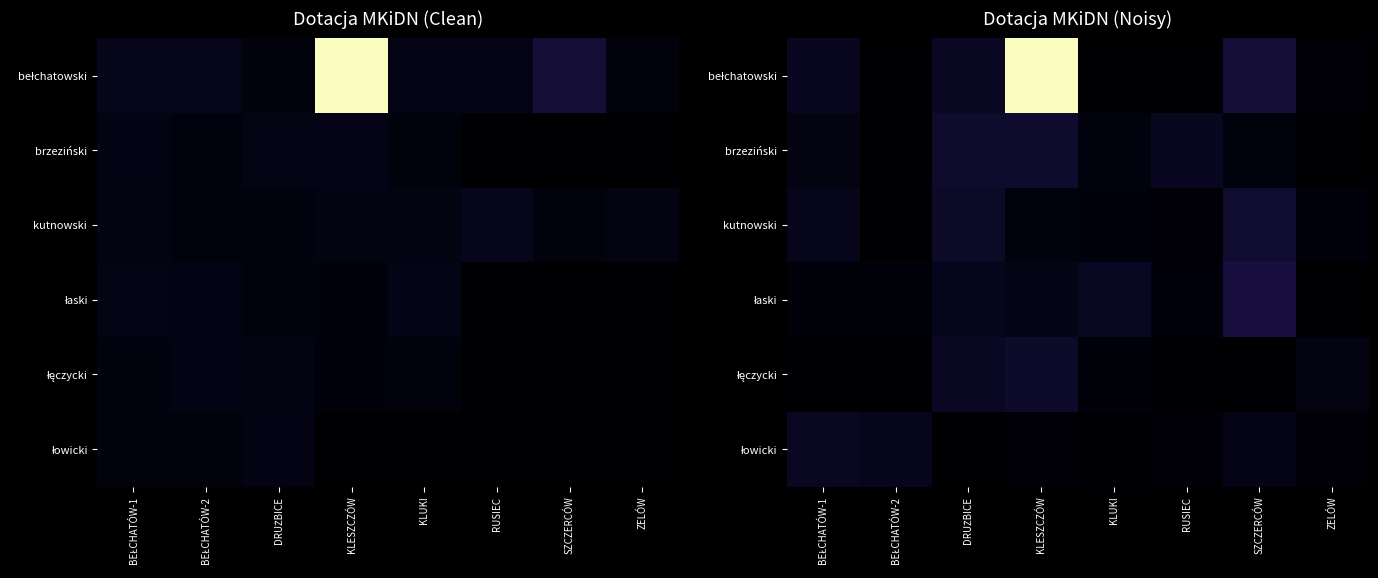

What is the total value across all series at SZCZERCÓW?

14029.9